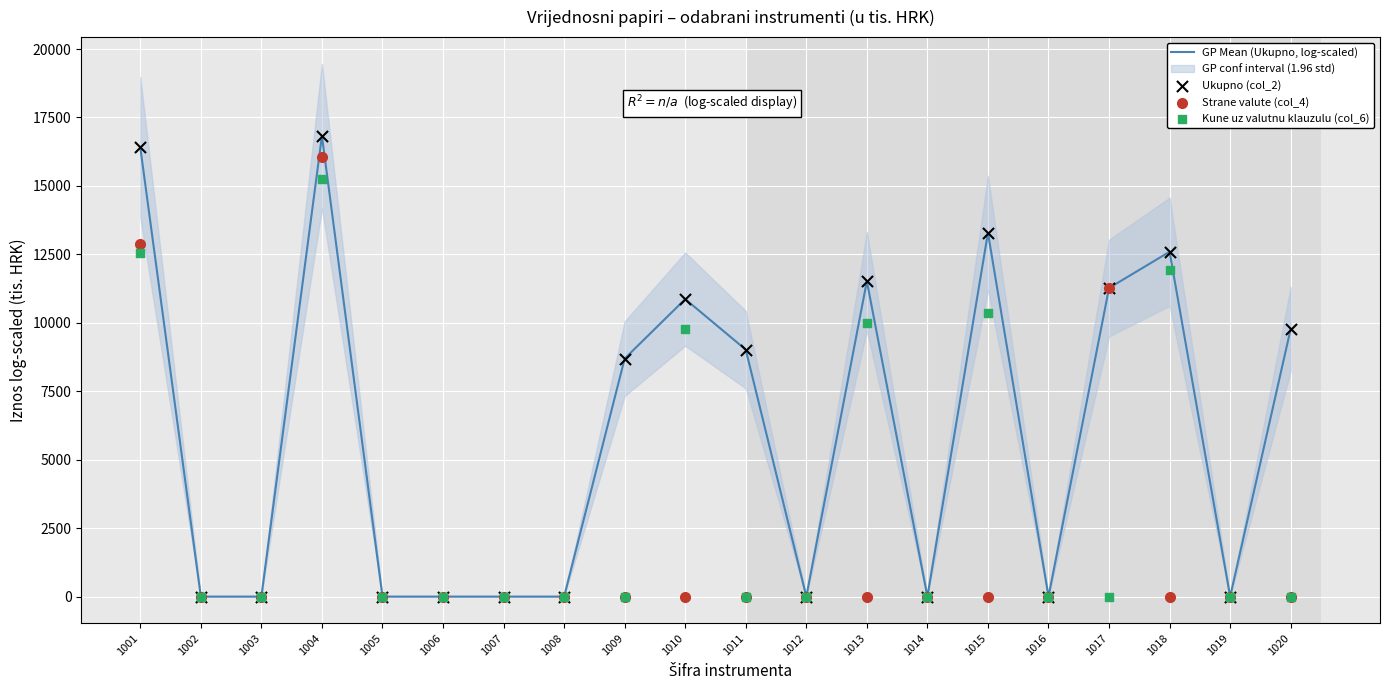

Which series has the largest total across all categories?

GP Mean (Ukupno, log-scaled)